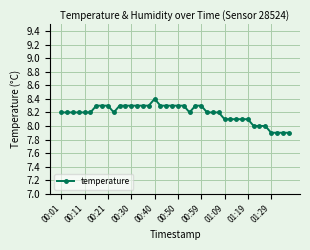

How many data points does each series have?

40